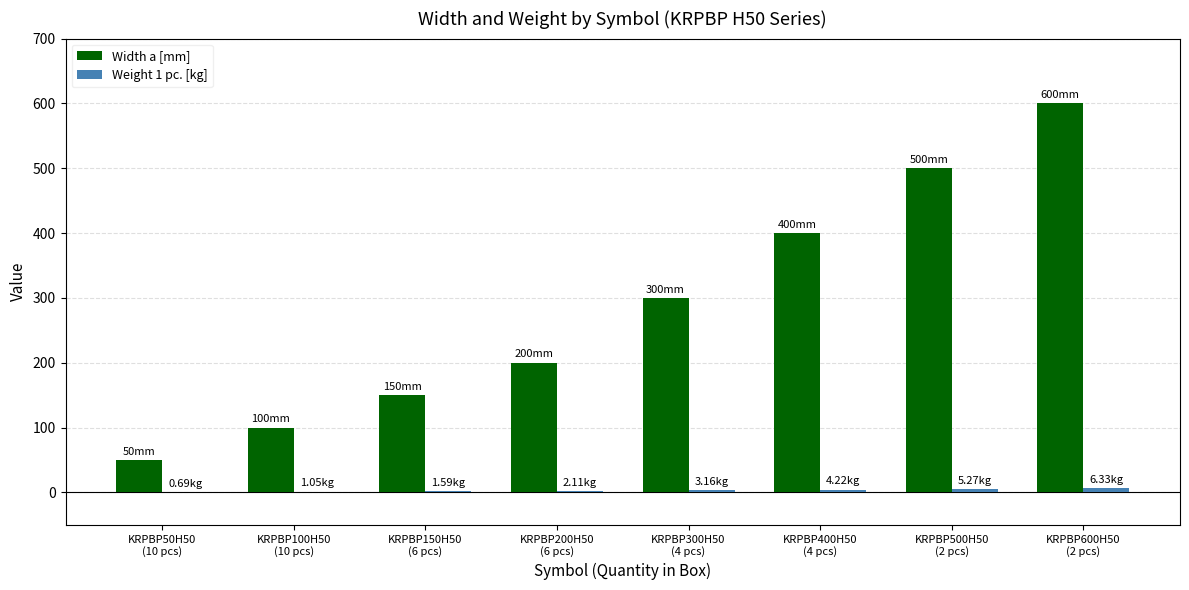

Which series has the largest total across all categories?

Width a [mm]